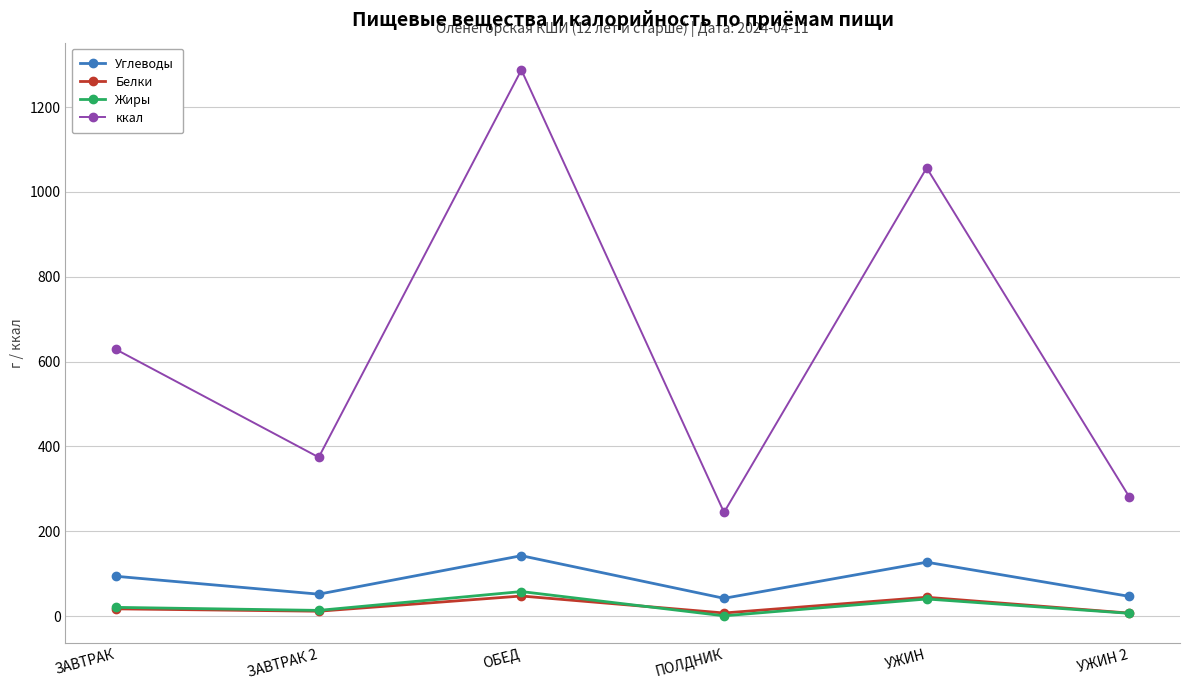

What are all the series names shown in the legend?

Углеводы, Белки, Жиры, ккал